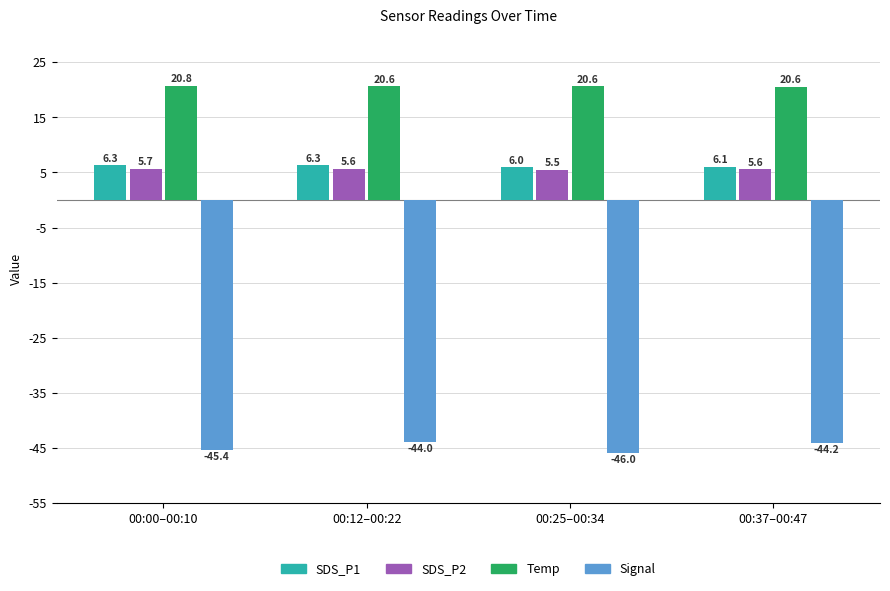

What are all the series names shown in the legend?

SDS_P1, SDS_P2, Temp, Signal